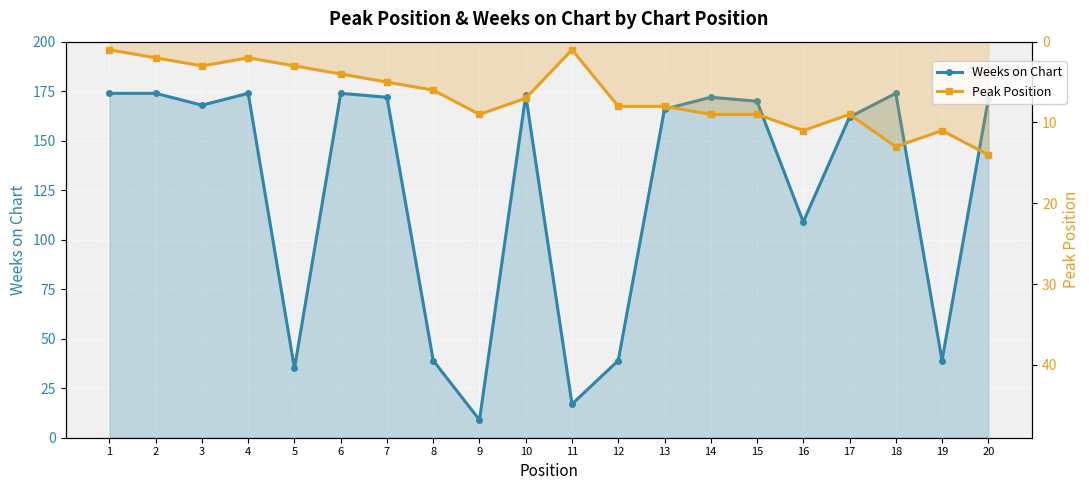

What is the average value of the Peak Position series?

7